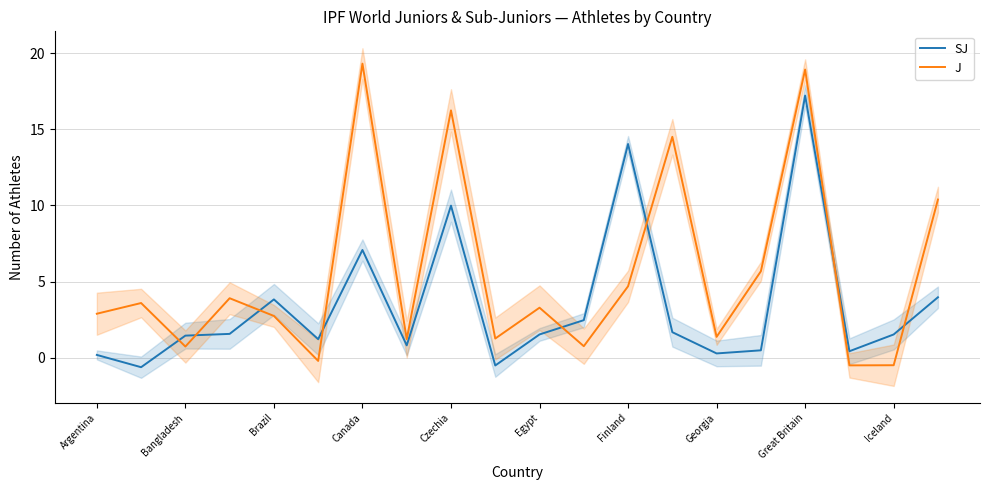

True or false: J has a value of -0.5 at Iceland.

True